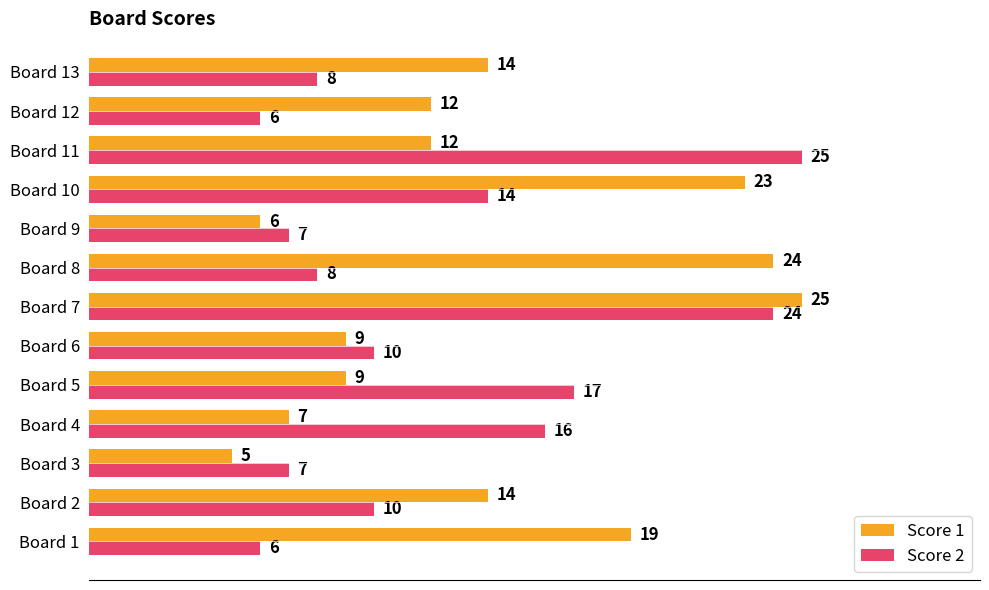

Rank the series by their average value, from highest to lowest.

Score 1, Score 2